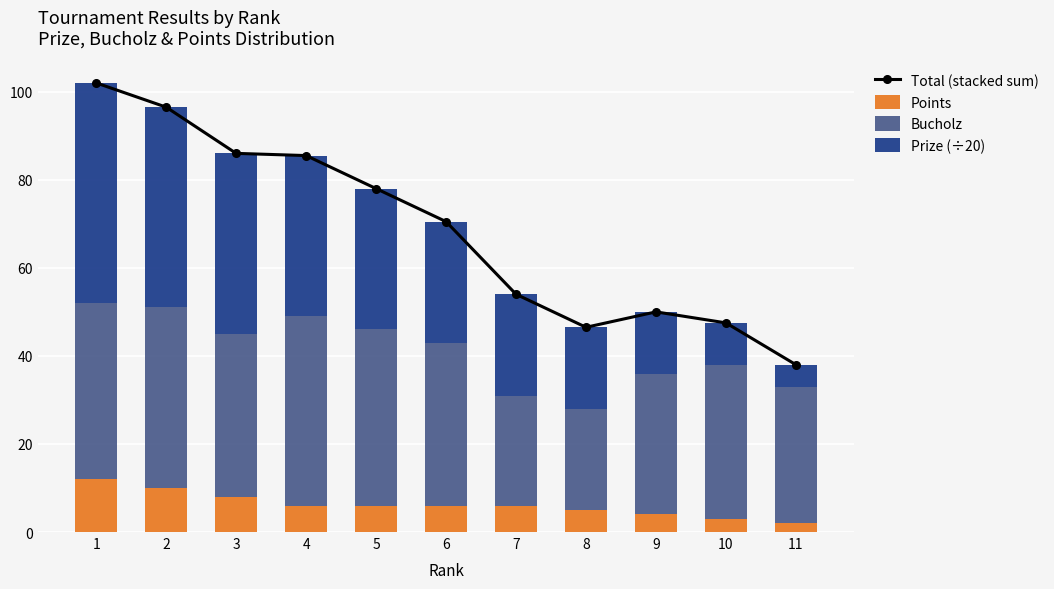

True or false: Prize (÷20) has a value of 50.4 at 4.

False